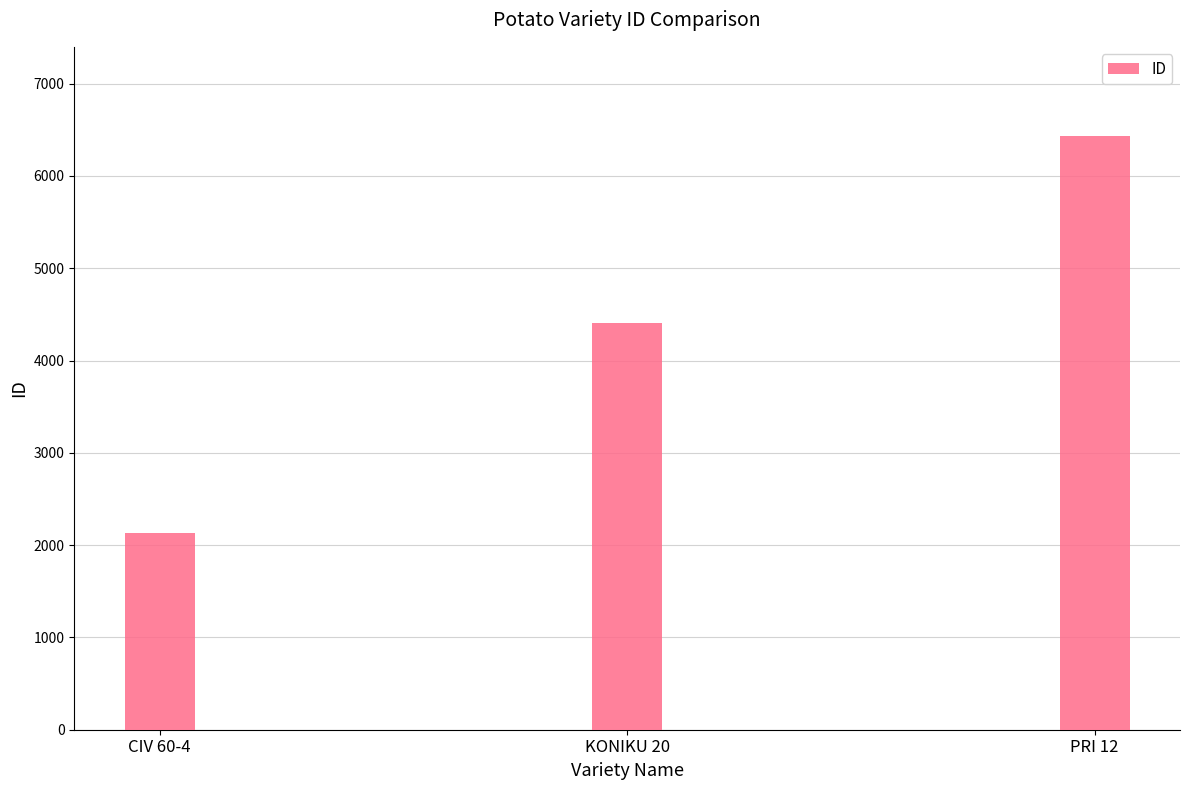

Reading left to right, transcribe all the data shown in this chart.

2133	4411	6434